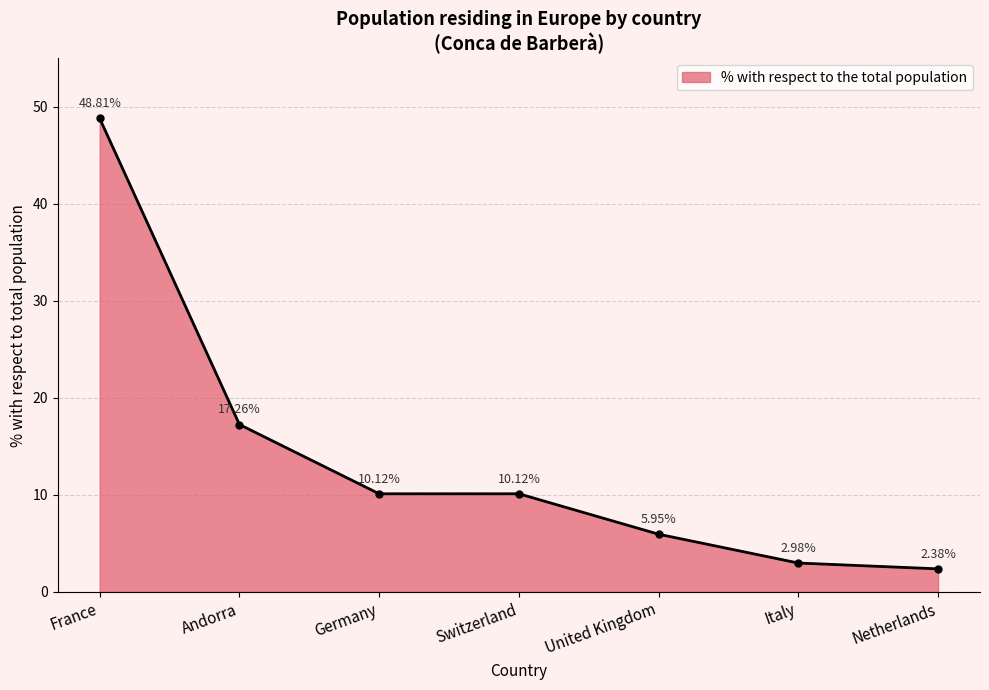

Which label corresponds to the smallest value in the chart?

Netherlands